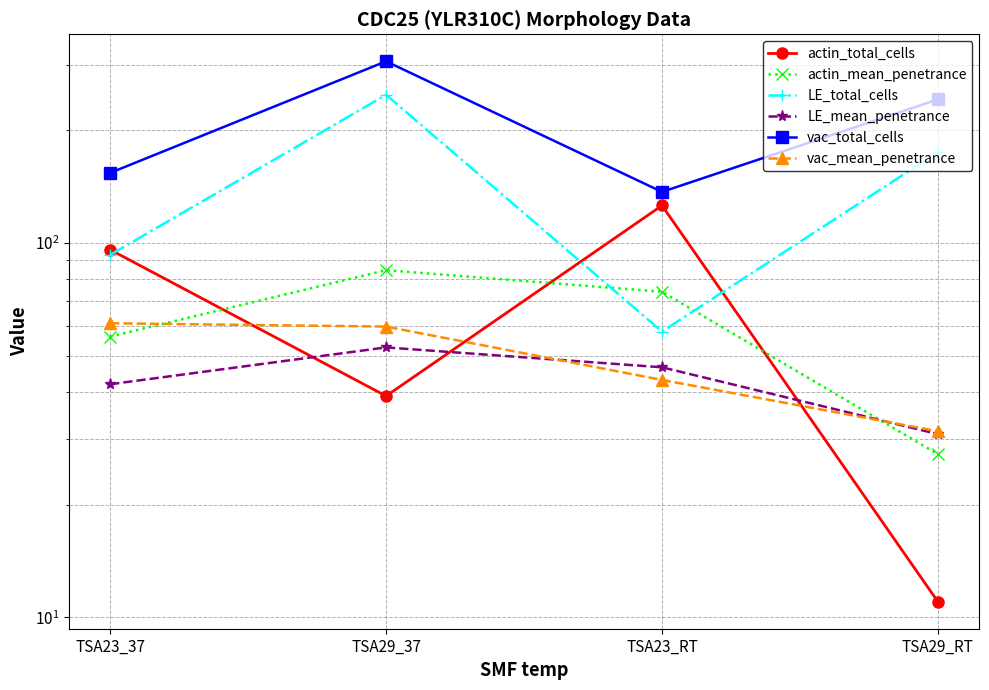

How many times do LE_mean_penetrance and actin_mean_penetrance cross each other?

1